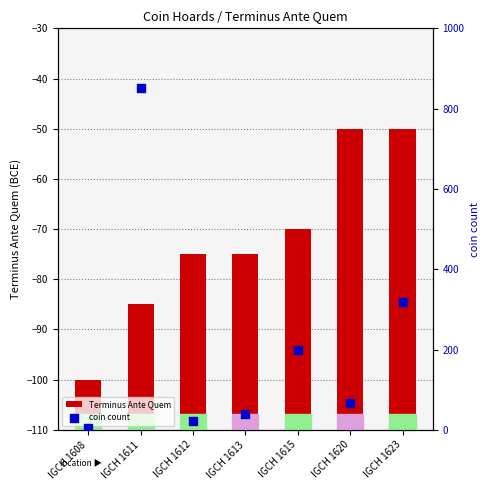

What is the total value across all series at IGCH 1608?

14